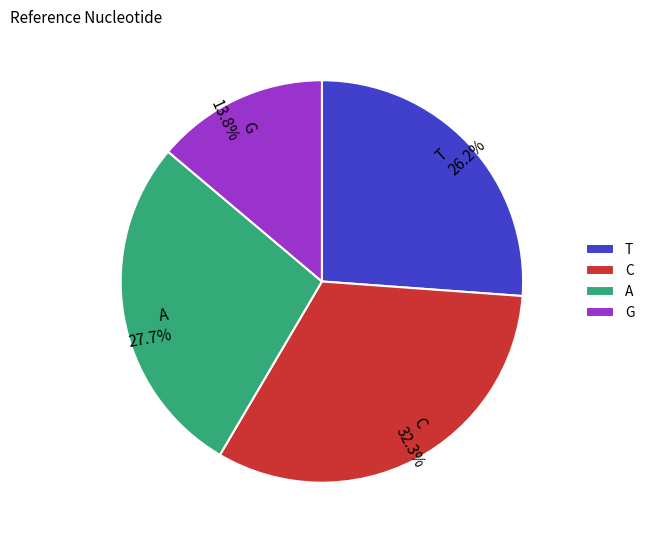

How much of the chart is everything except G?

86.2%